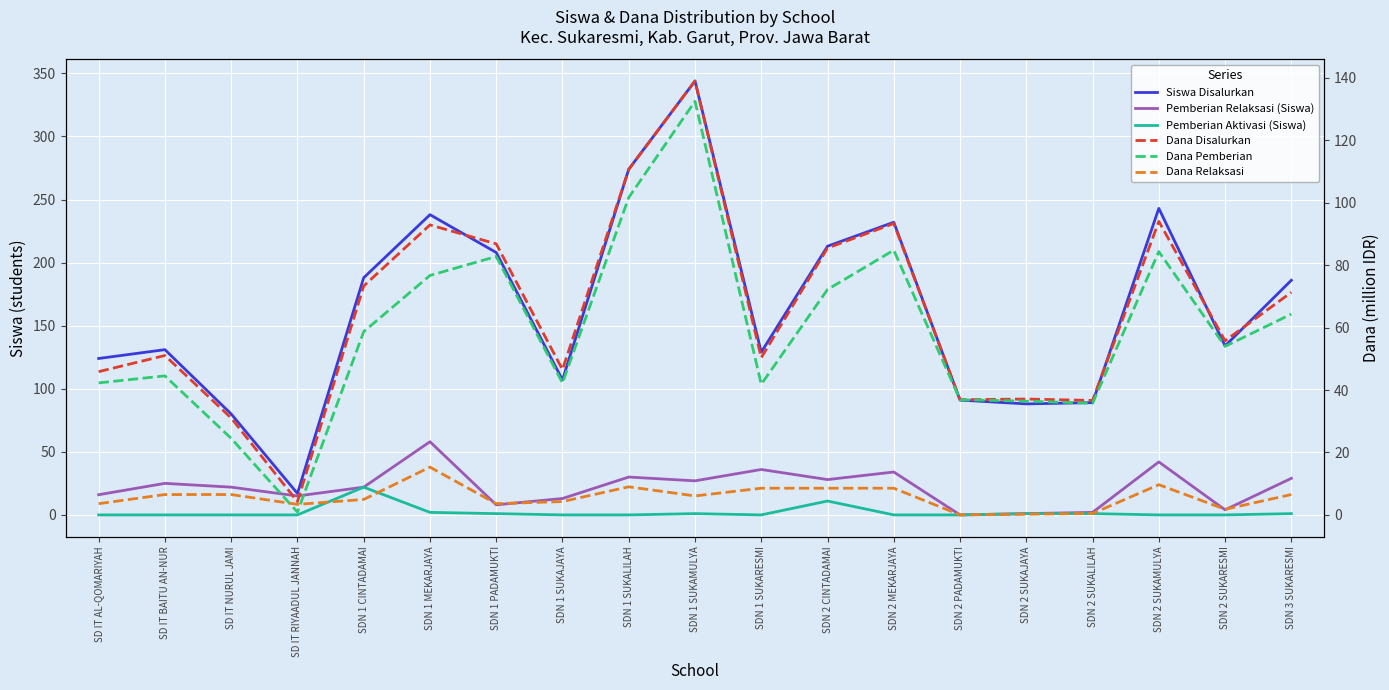

What is the total value across all series at SDN 2 SUKAMULYA?

473.1